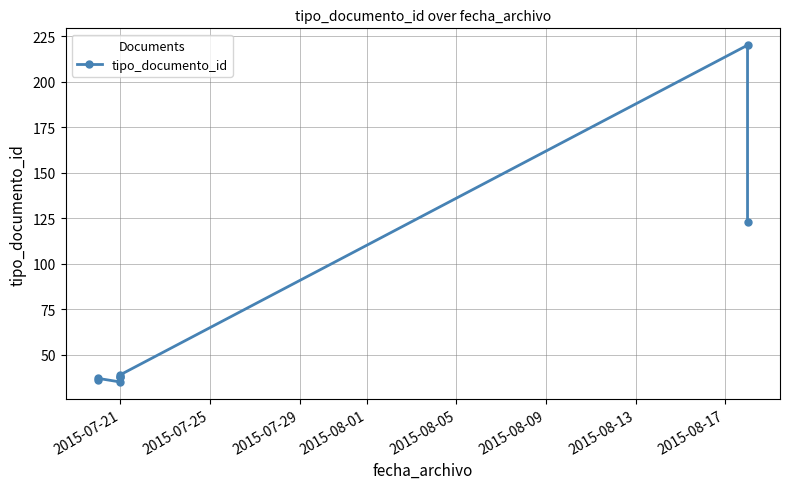

Which has a higher value, 2015-08-09 or 2015-08-17?

2015-08-17